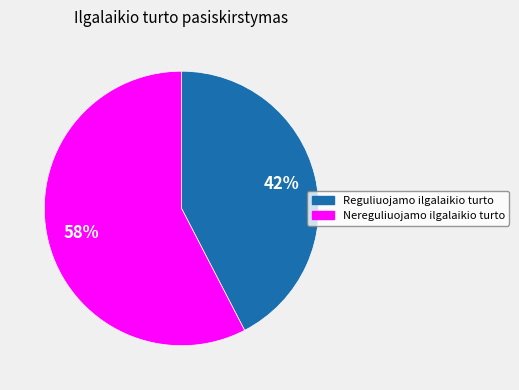

What is the ratio of the value at Nereguliuojamo ilgalaikio turto to the value at Reguliuojamo ilgalaikio turto?

1.4